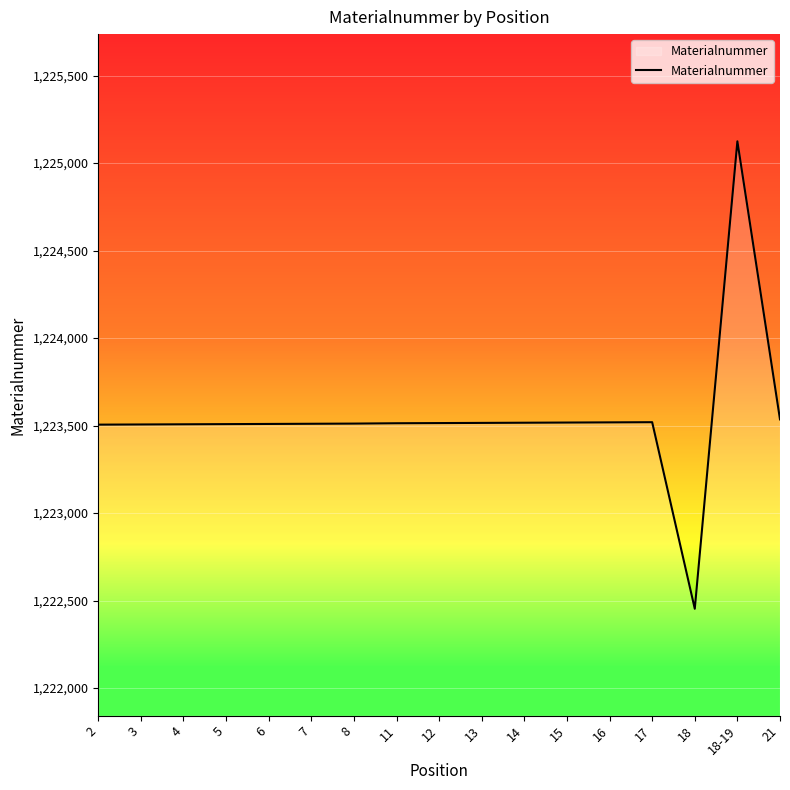

How many lines are shown in the chart?

1